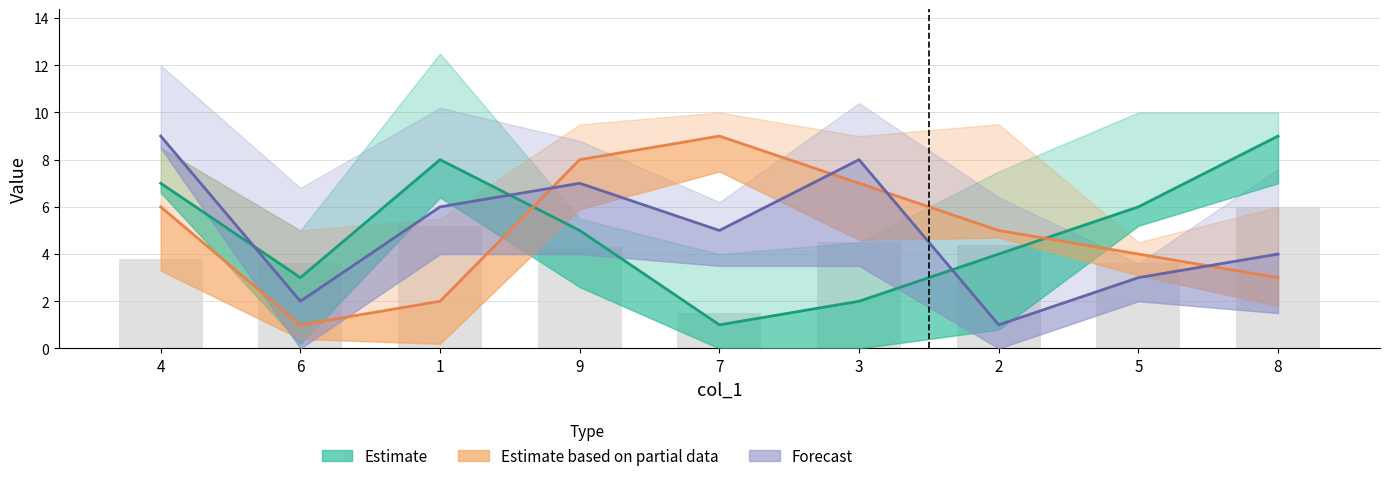

What are all the series names shown in the legend?

Estimate, Estimate based on partial data, Forecast